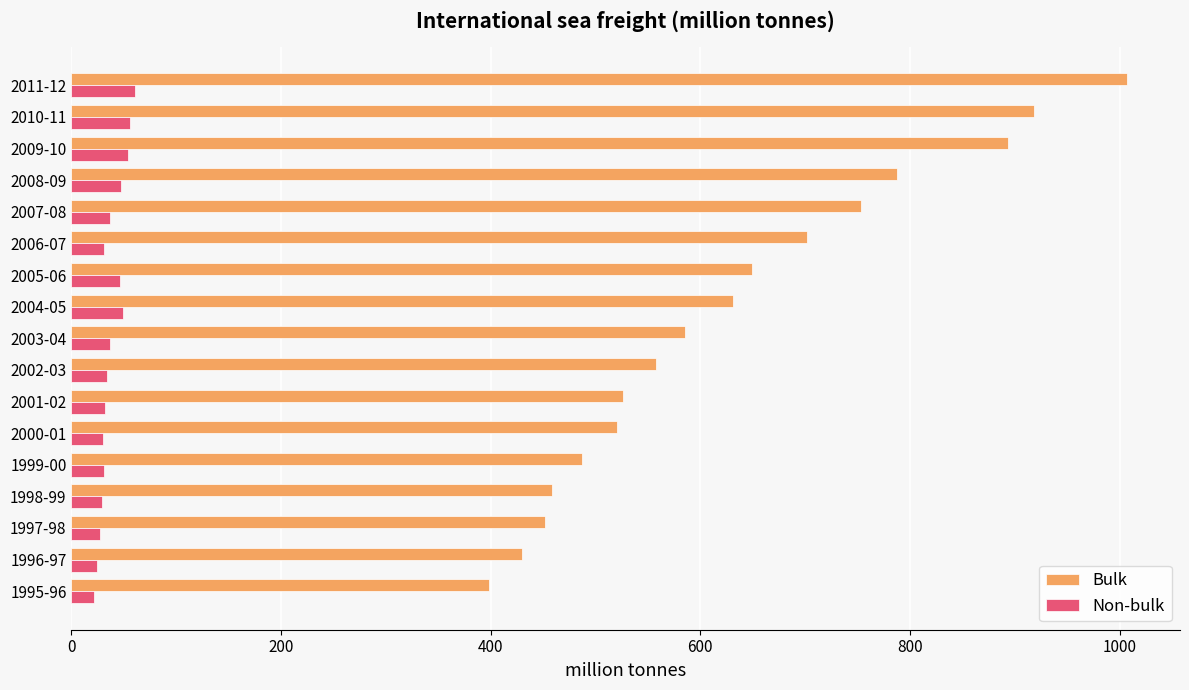

What are all the series names shown in the legend?

Bulk, Non-bulk